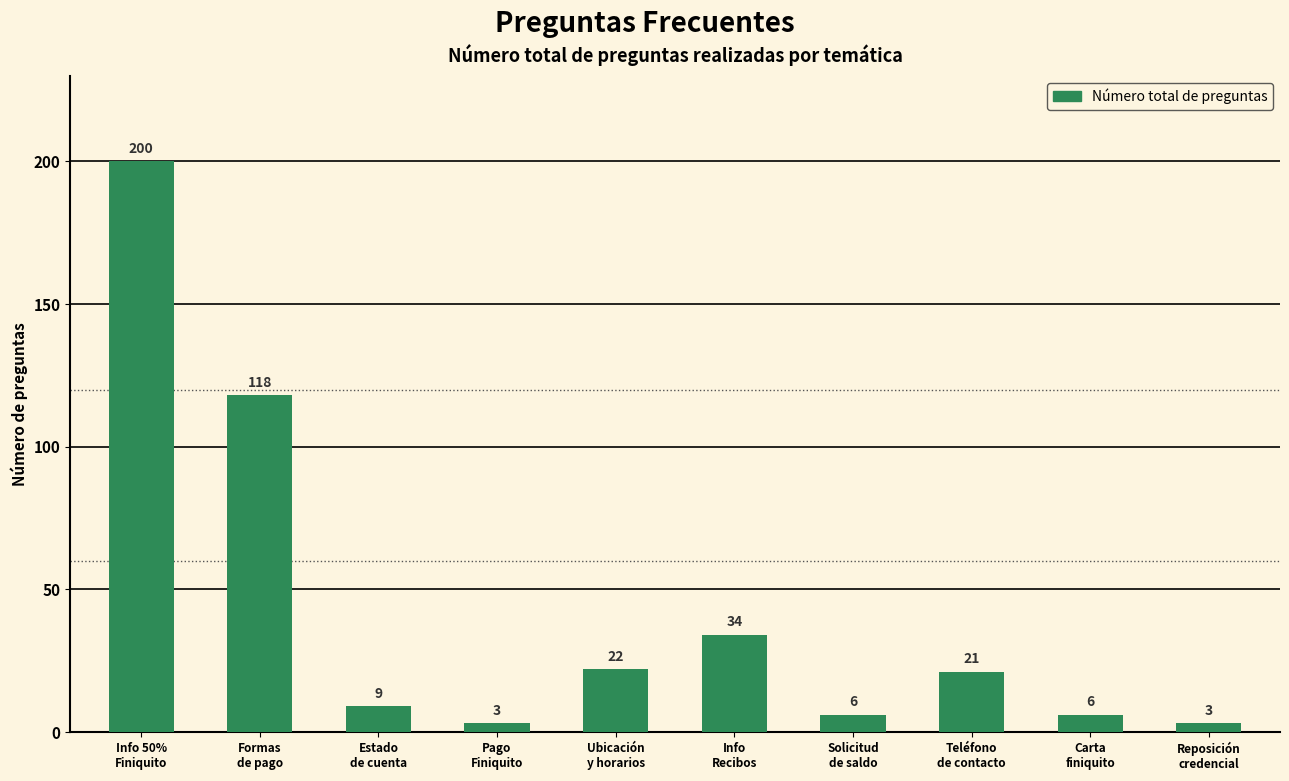

What is the difference between the second highest and minimum values?

115